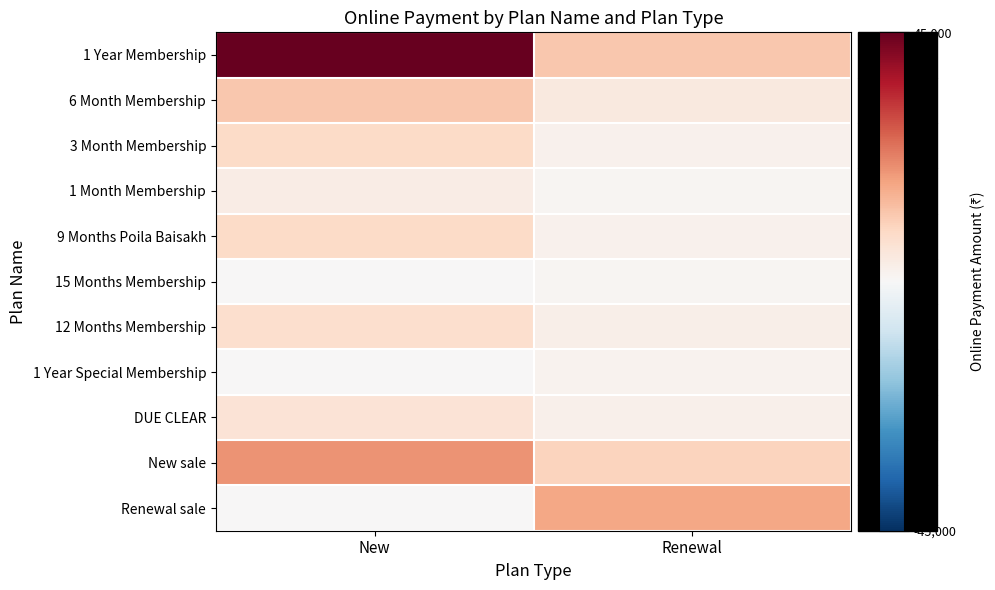

Which series has the largest total across all categories?

1 Year Membership